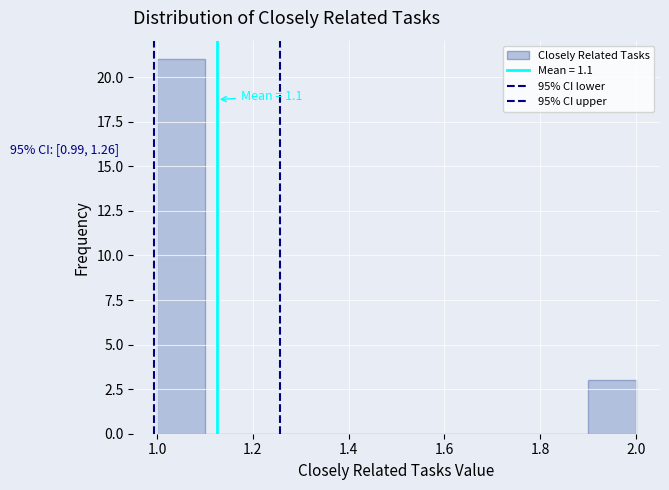

Over which range of the x-axis is the bar tallest?

1.0 to 1.1